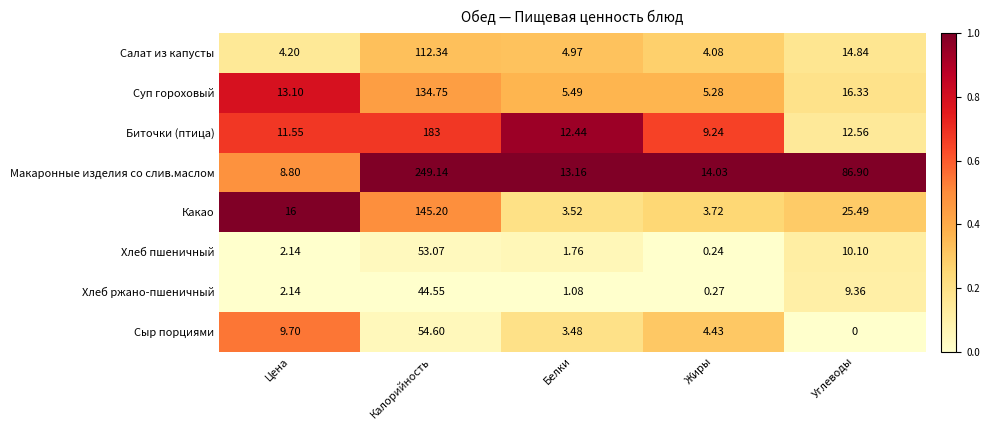

At which label does Сыр порциями reach its peak?

Калорийность